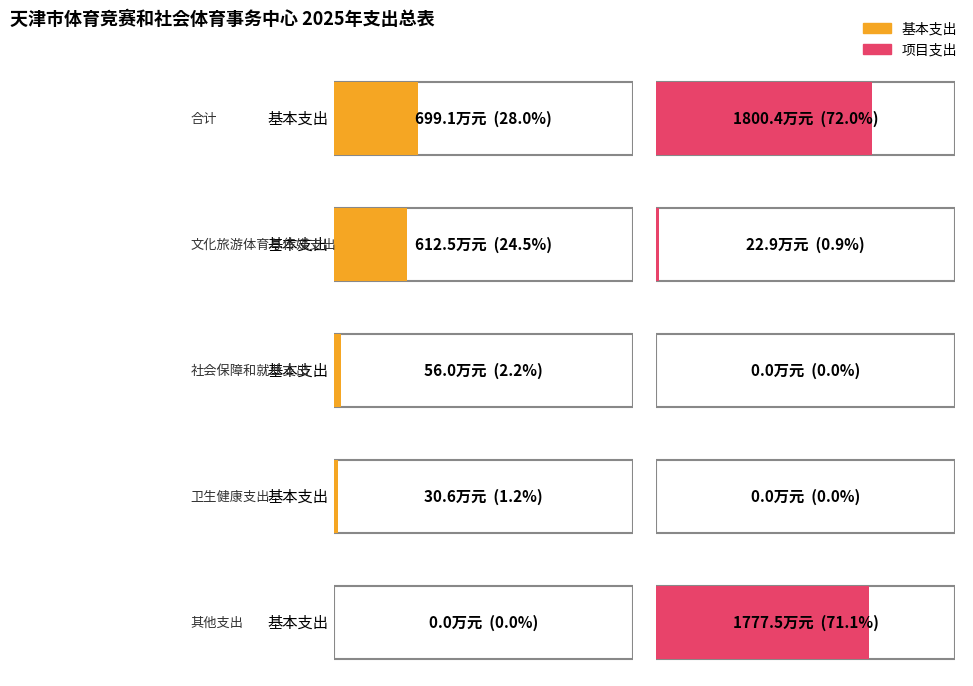

How many values in the 项目支出 series are below 22?

2